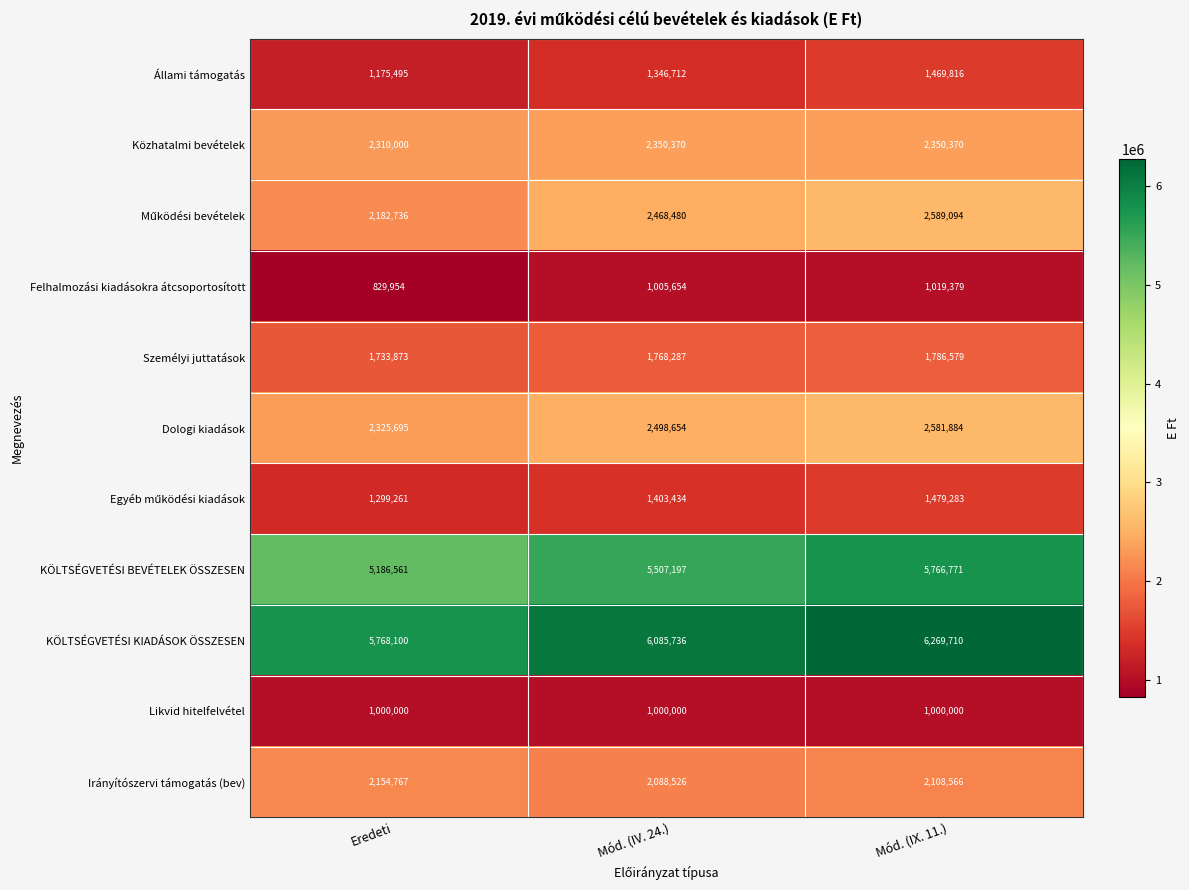

List the labels in order of Irányítószervi támogatás (bev) value, smallest first.

Mód. (IV. 24.), Mód. (IX. 11.), Eredeti